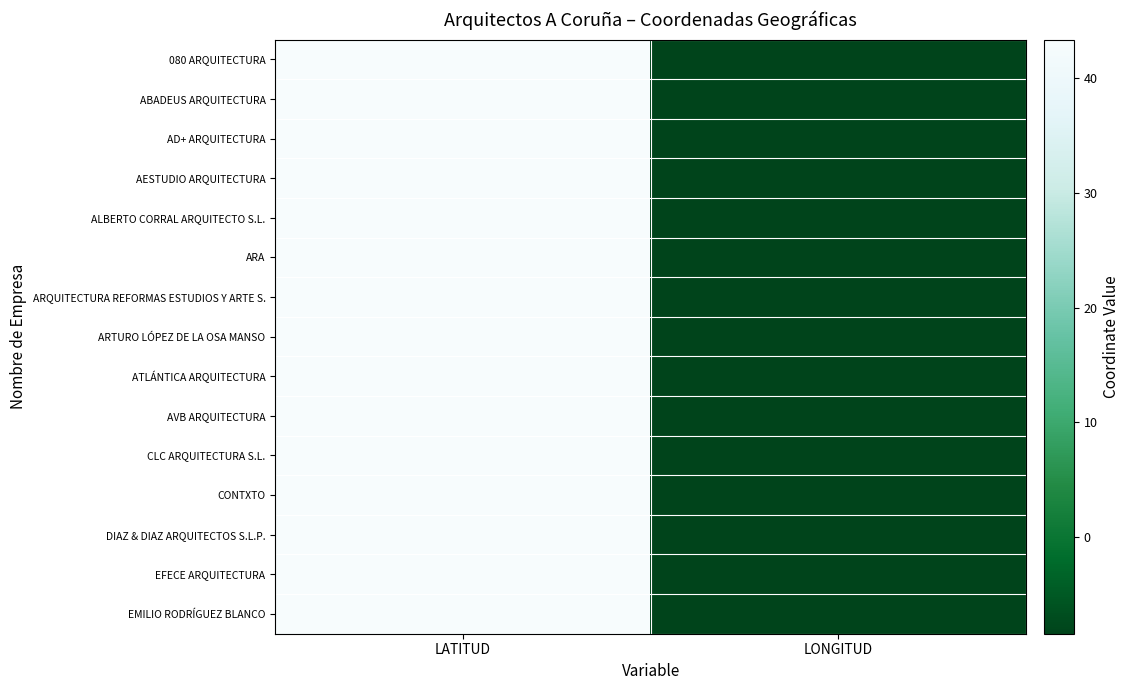

Which has a higher value, LONGITUD or LATITUD?

LATITUD